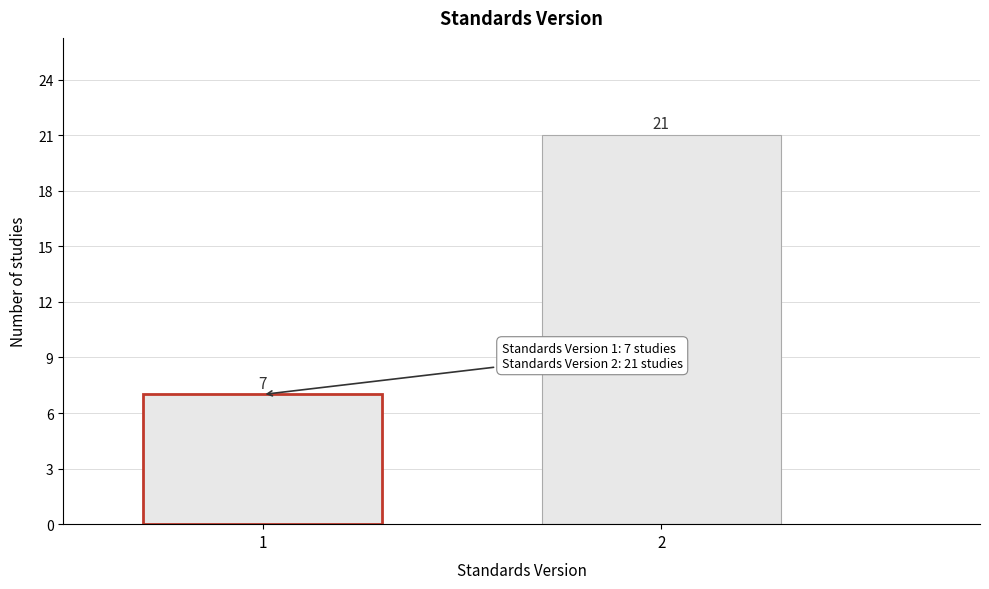

Reading left to right, what are all the values shown in this chart?

1=7	2=21